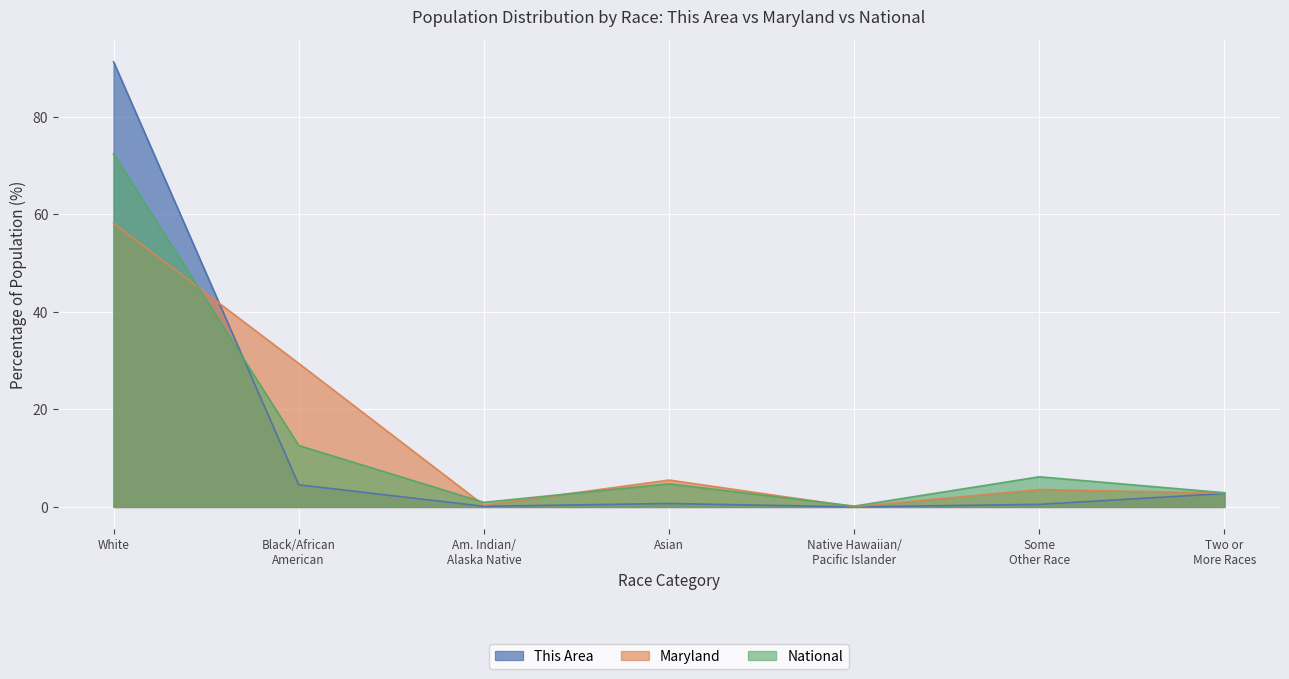

What is the difference between the second highest and minimum values in the Maryland series?

29.4